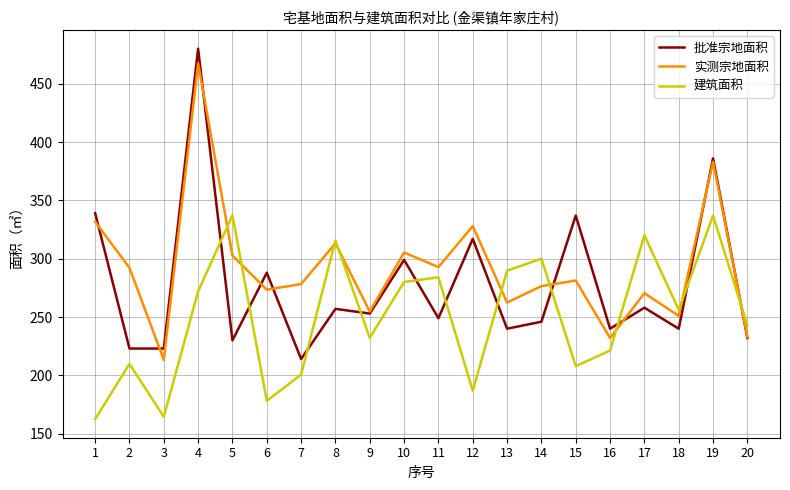

List the series in order of their overall mean, lowest first.

建筑面积, 批准宗地面积, 实测宗地面积